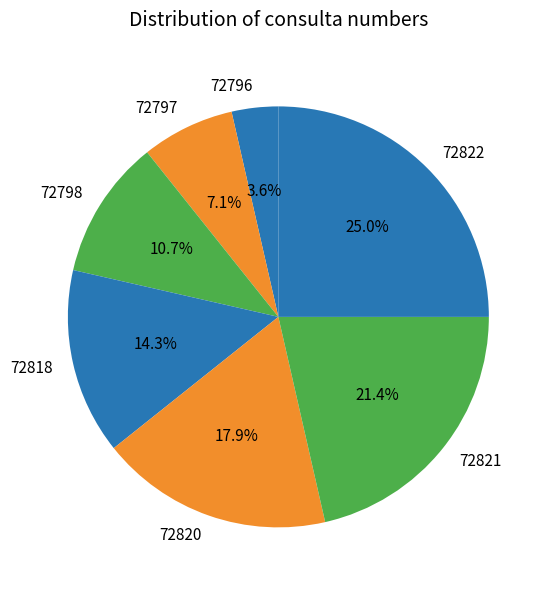

Is 72820 the majority of the pie?

No